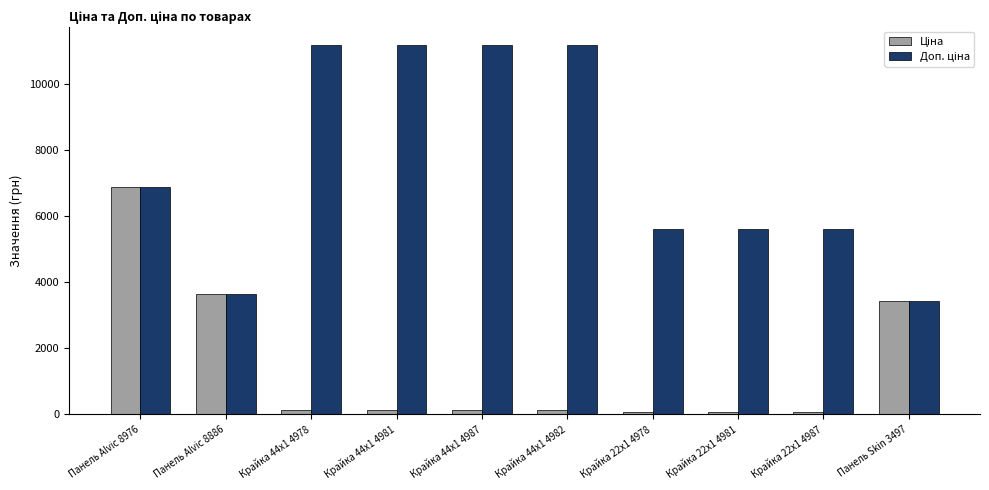

What is the label of the 2nd bar from the right?

Крайка 22x1 4987